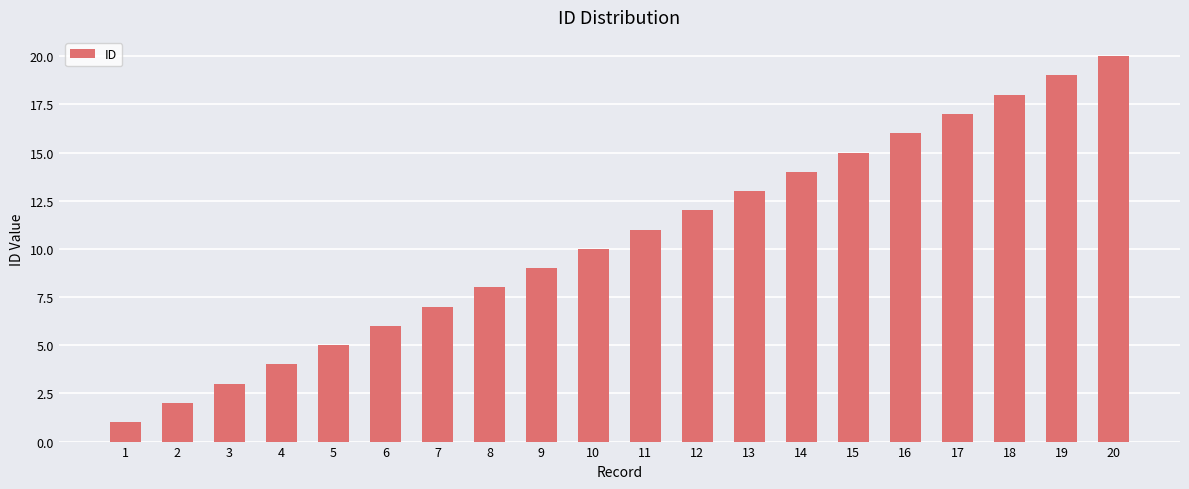

Which has a higher value, 2 or 20?

20